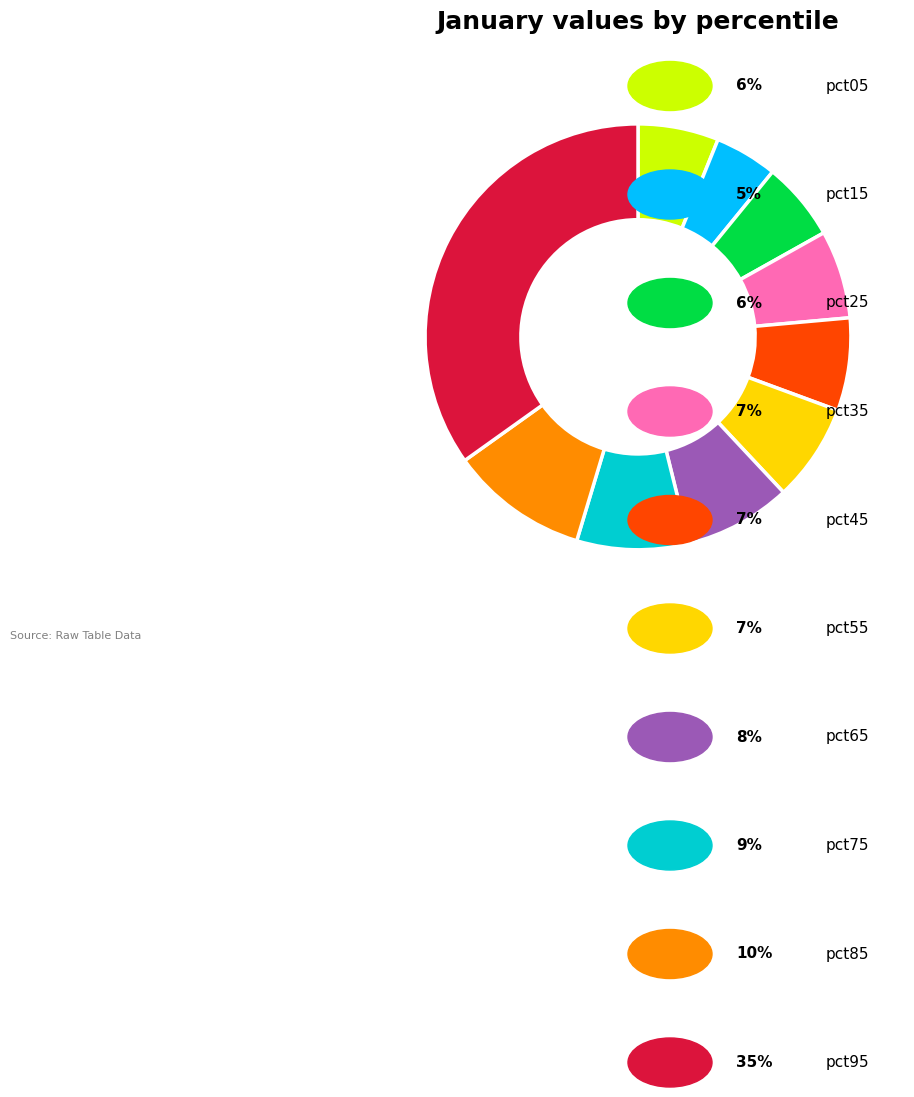

Is there a majority slice in this chart?

No